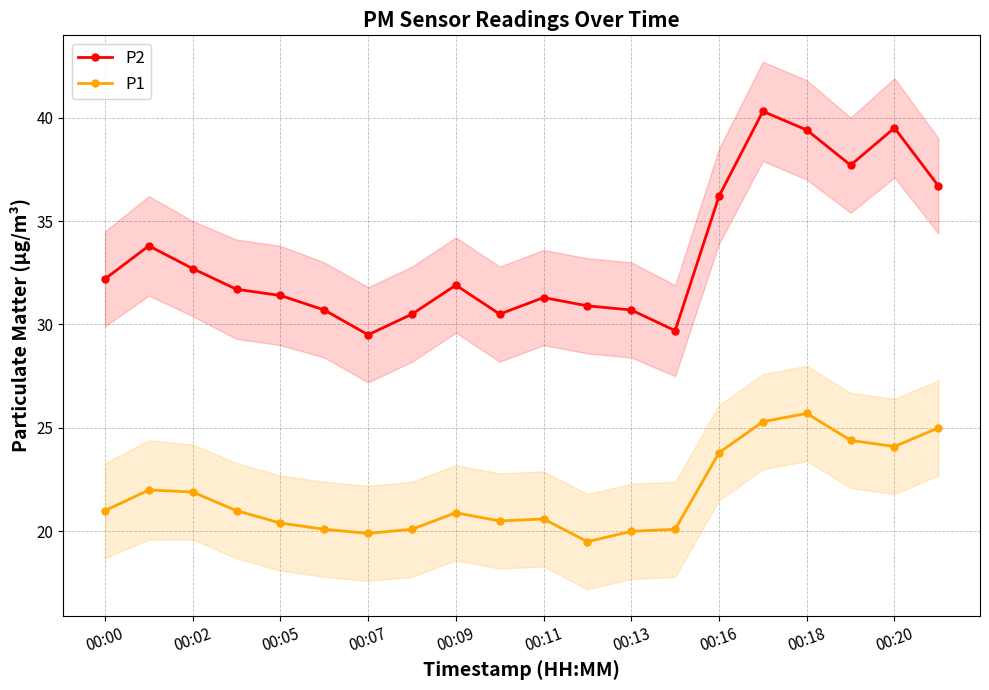

Is it true that P1 equals 5.4 at 00:09?

False